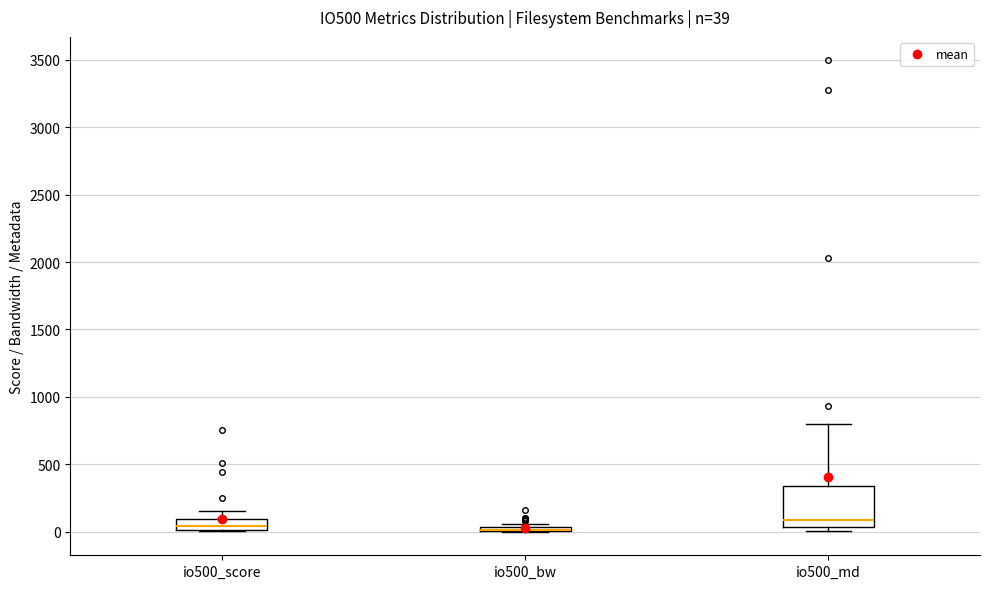

Comparing the boxes themselves (not the whiskers), which one is the tallest?

io500_md